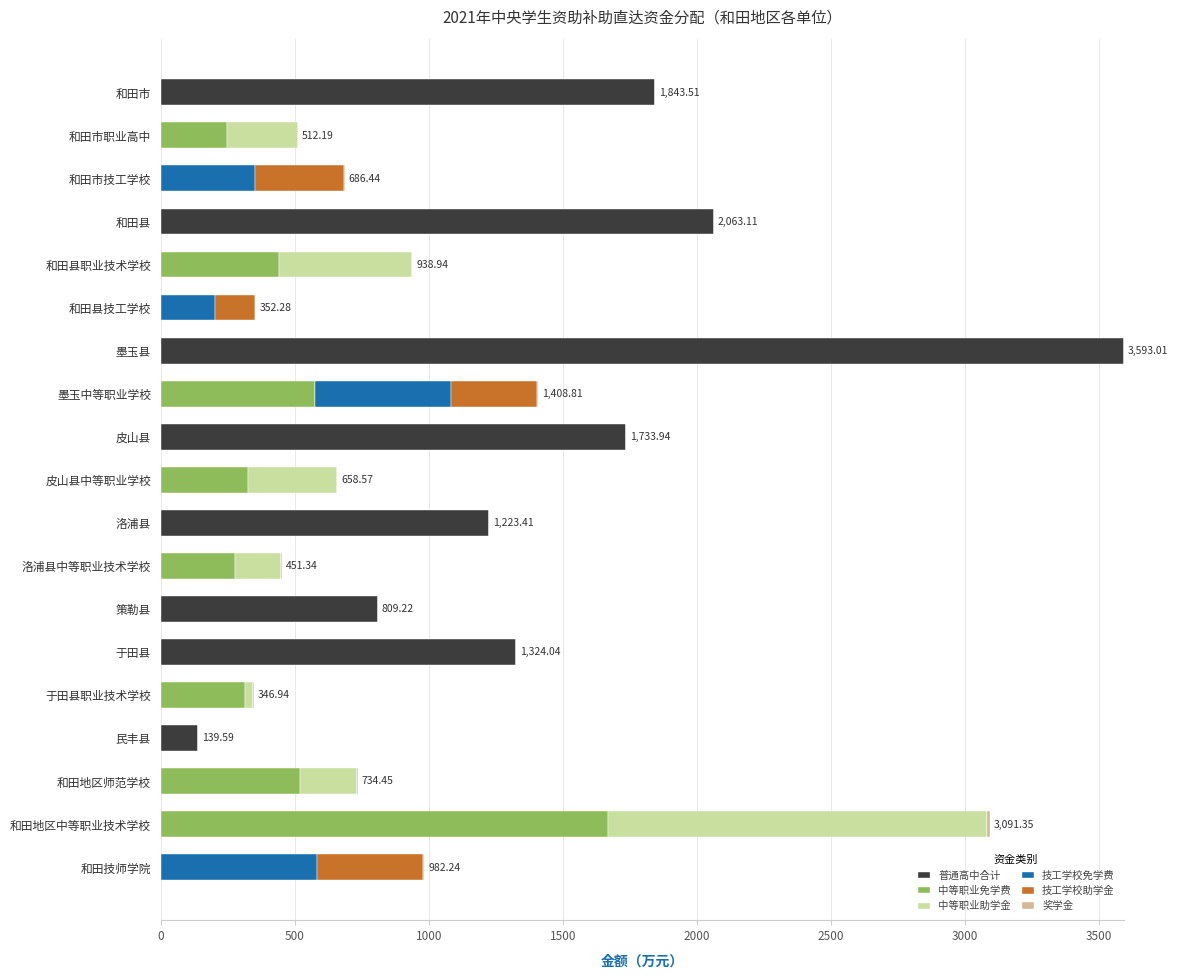

At which label does 普通高中合计 reach its peak?

墨玉县